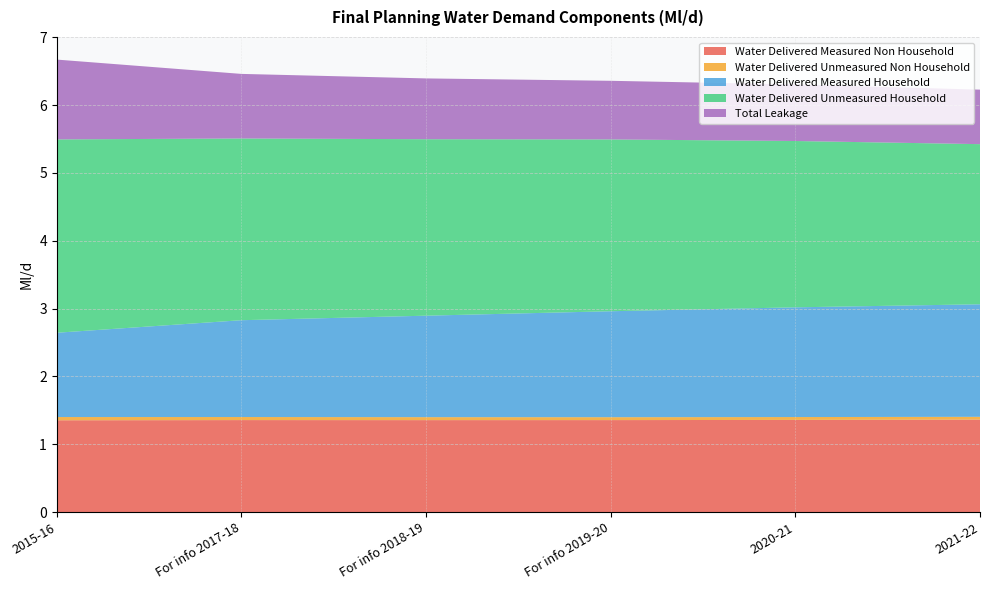

Reading left to right, transcribe all the data shown in this chart.

Water Delivered Measured Non Household: 2015-16=1.4	For info 2017-18=1.4	For info 2018-19=1.4	For info 2019-20=1.4	2020-21=1.4	2021-22=1.4
Water Delivered Unmeasured Non Household: 2015-16=0.0	For info 2017-18=0.0	For info 2018-19=0.0	For info 2019-20=0.0	2020-21=0.0	2021-22=0.0
Water Delivered Measured Household: 2015-16=1.2	For info 2017-18=1.4	For info 2018-19=1.5	For info 2019-20=1.6	2020-21=1.6	2021-22=1.7
Water Delivered Unmeasured Household: 2015-16=2.8	For info 2017-18=2.7	For info 2018-19=2.6	For info 2019-20=2.5	2020-21=2.5	2021-22=2.4
Total Leakage: 2015-16=1.2	For info 2017-18=1.0	For info 2018-19=0.9	For info 2019-20=0.9	2020-21=0.8	2021-22=0.8